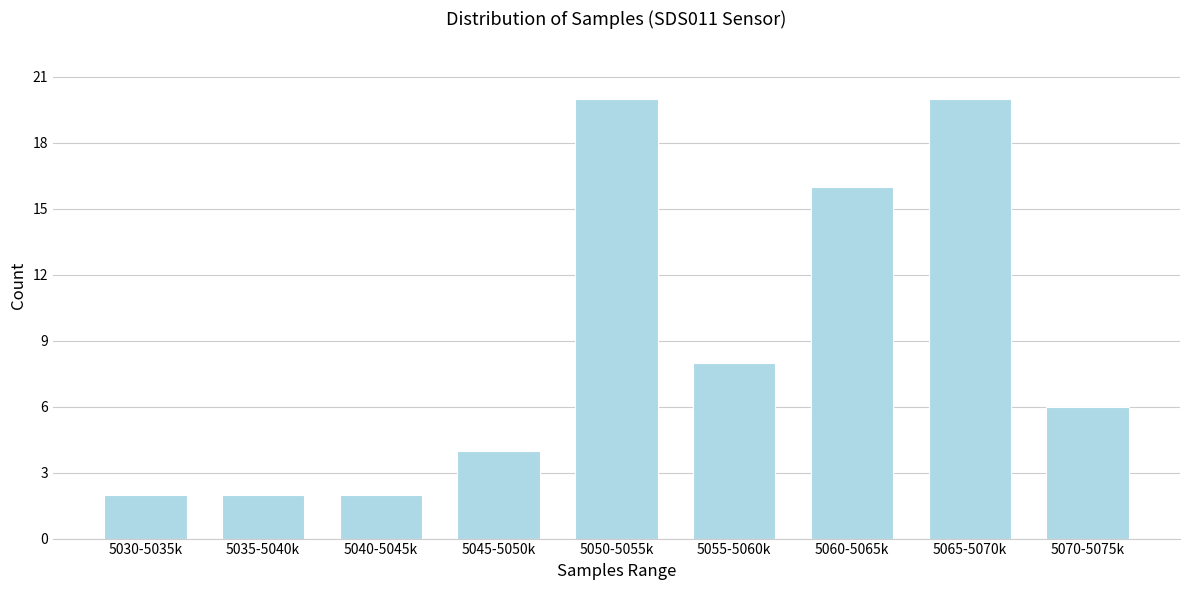

Reading left to right, transcribe all the data shown in this chart.

2	2	2	4	20	8	16	20	6